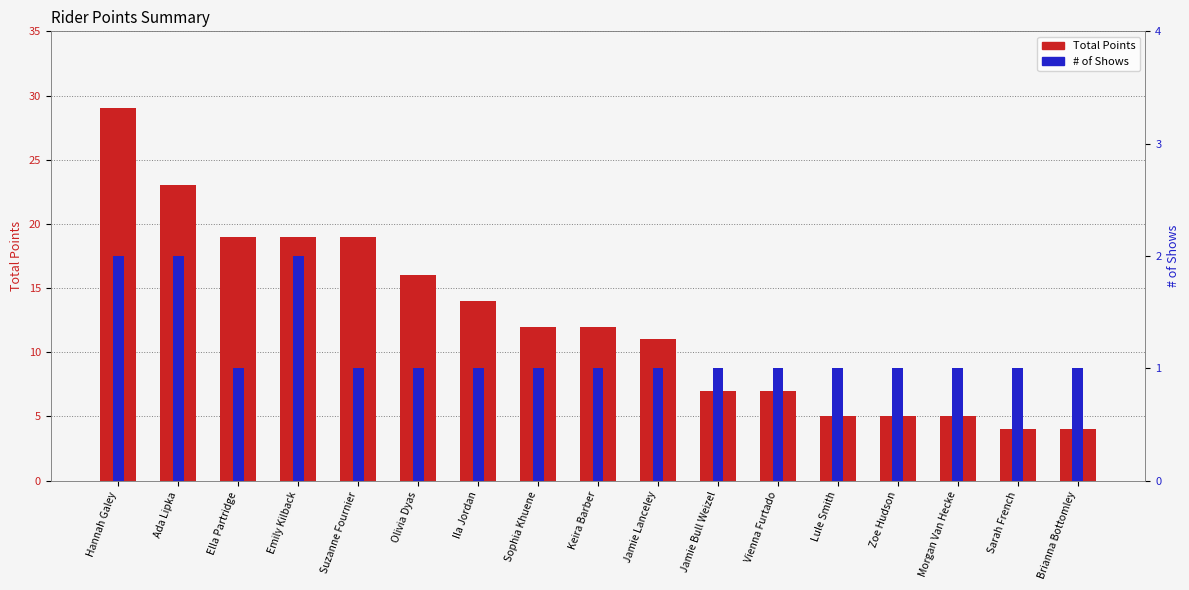

Are the bars grouped side by side (vs. stacked)?

Yes